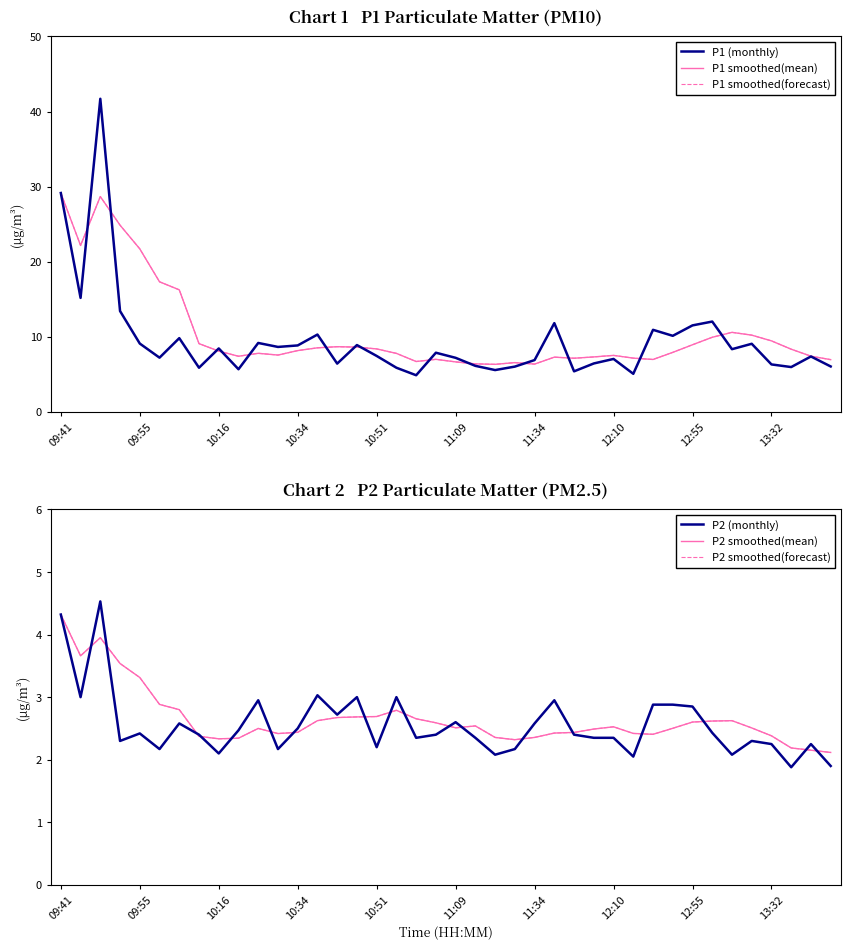

True or false: P2 smoothed(mean) and P1 smoothed(mean) cross at least once.

False